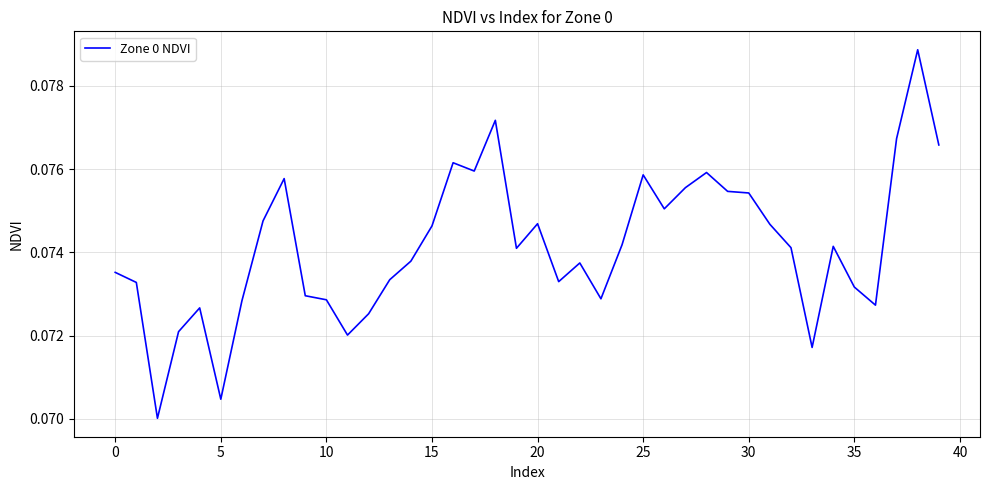

Is this an area chart (filled region under the line)?

No